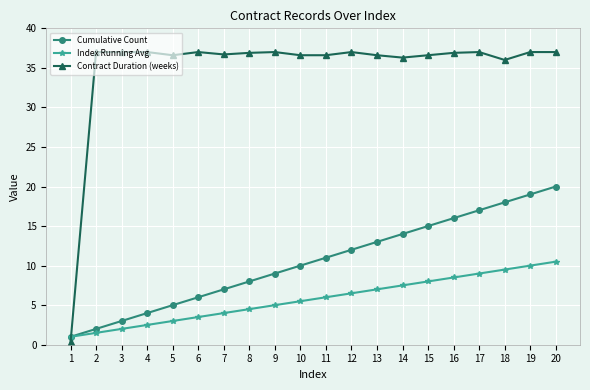

True or false: Cumulative Count has more than 0 interior local peaks.

False